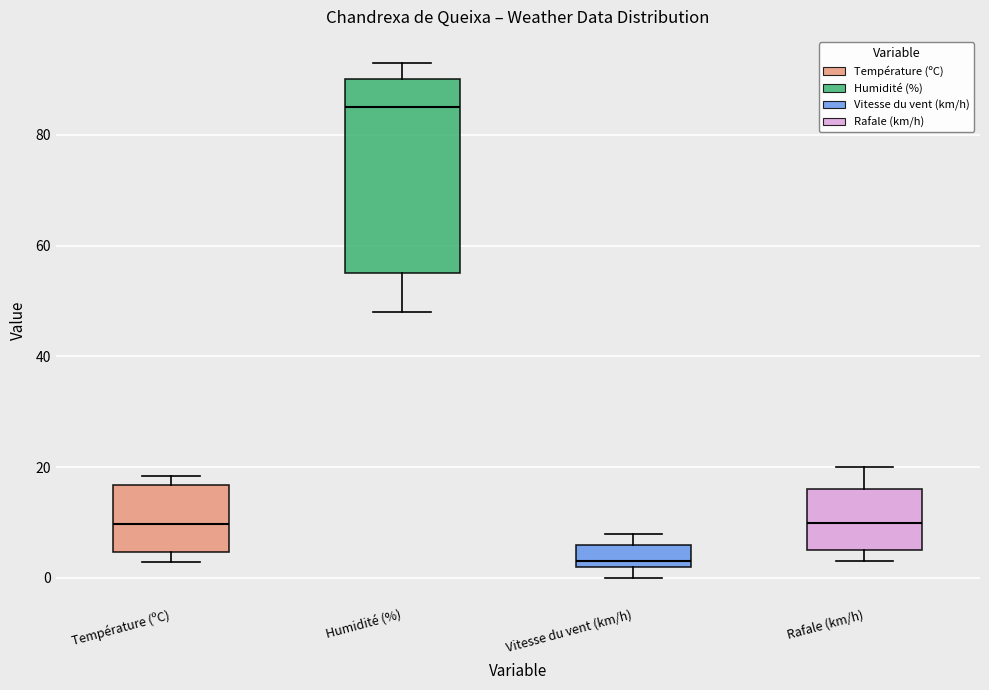

Reading left to right, transcribe this box plot: for each box, give where its median line is, the range the box spans, and where its two whiskers end, as read against the y-axis. The values are not printed on the chart, so give them approximately, as read against the axis.

Température (ºC): median 10, box 4 to 16, whiskers 2 to 18
Humidité (%): median 86, box 56 to 90, whiskers 48 to 94
Vitesse du vent (km/h): median 4, box 2 to 6, whiskers 0 to 8
Rafale (km/h): median 10, box 6 to 16, whiskers 4 to 20